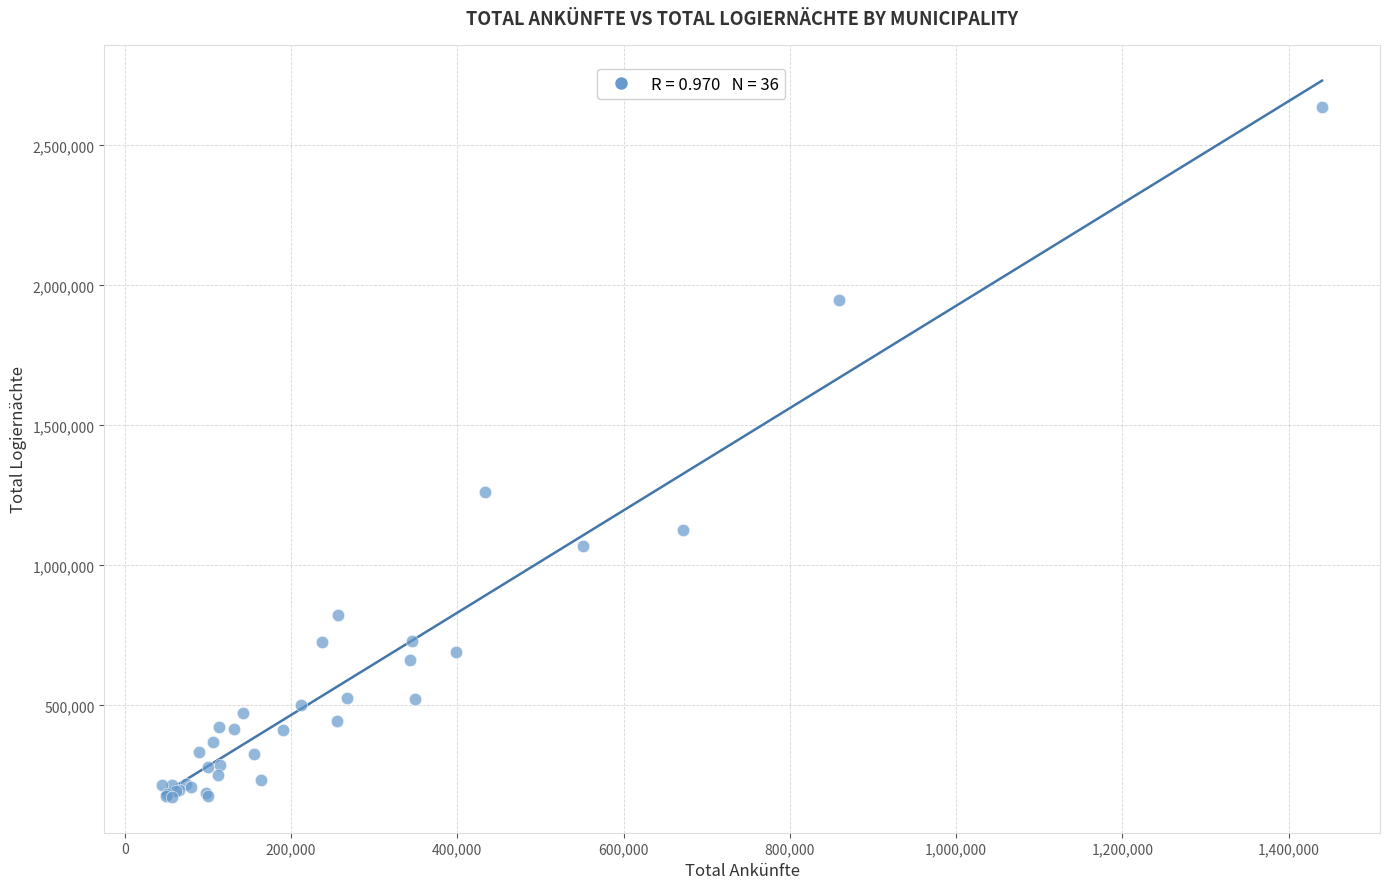

What Y value in the scatter plot is closest to 1405479?

1263798